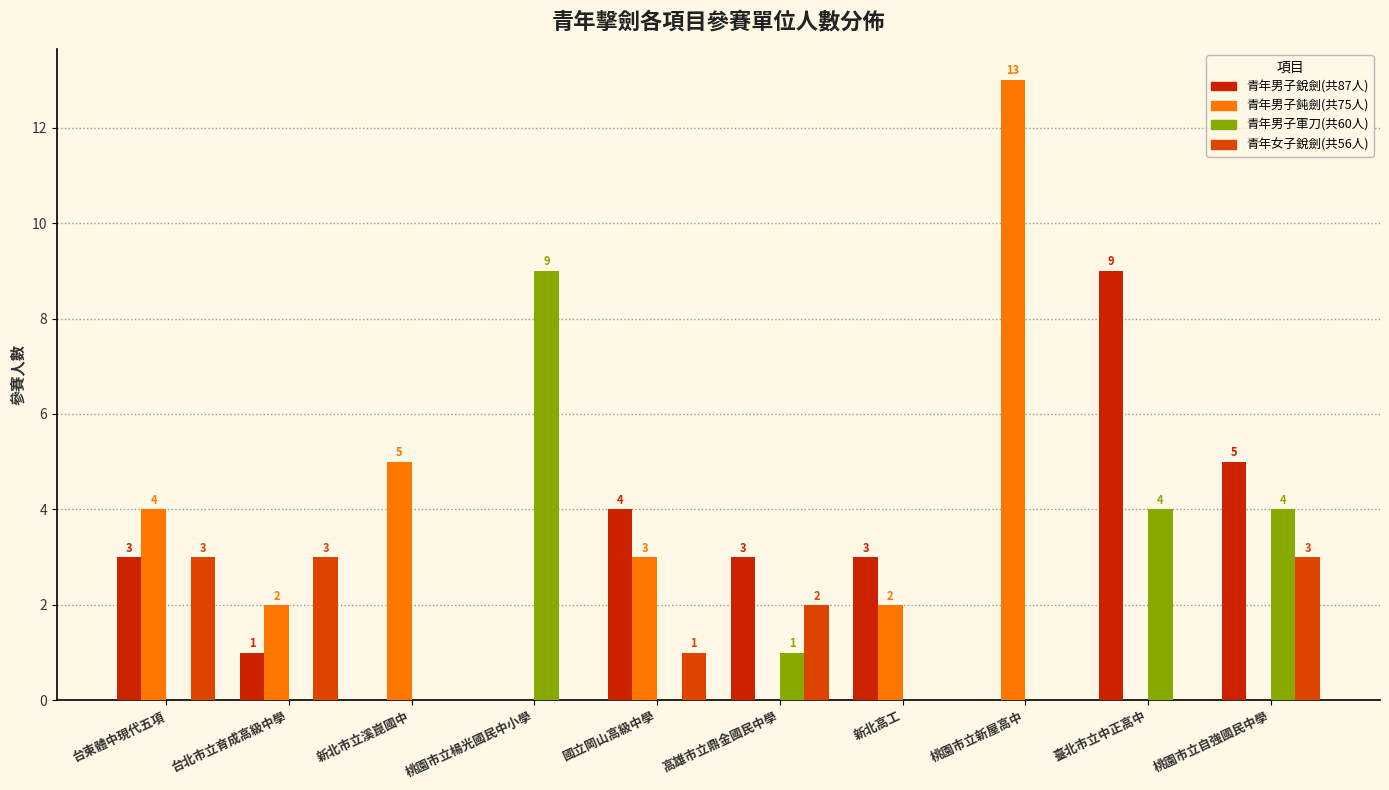

Is the value of 青年男子鈍劍(共75人) at 台北市立育成高級中學 greater than the value of 青年男子軍刀(共60人) at 新北高工?

Yes